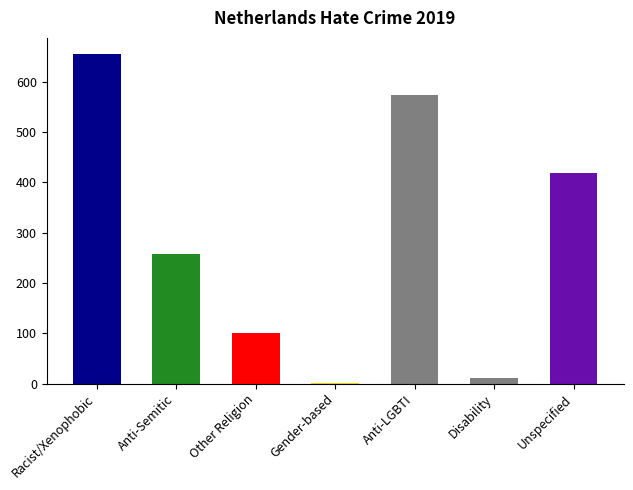

True or false: the data shows 129 at Anti-Semitic.

False